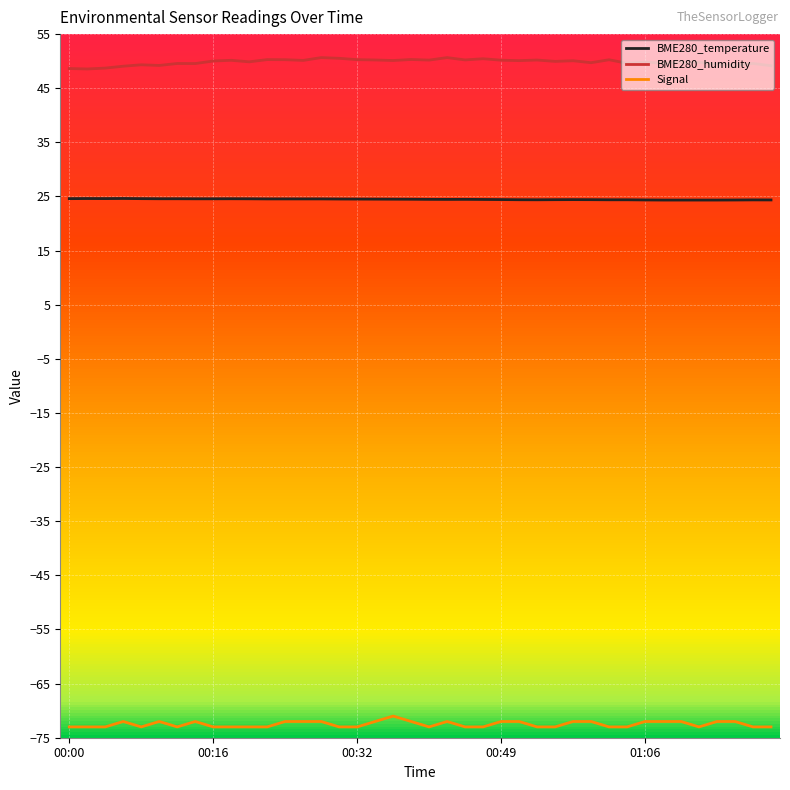

True or false: BME280_temperature and BME280_humidity cross at least once.

False